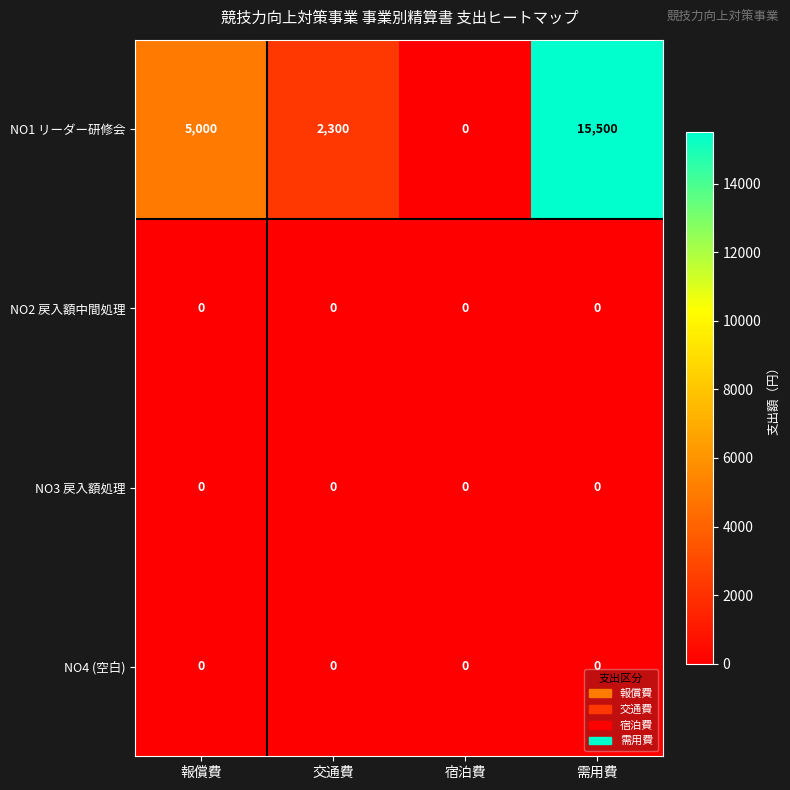

List the labels in order of NO1 リーダー研修会 value, smallest first.

宿泊費, 交通費, 報償費, 需用費